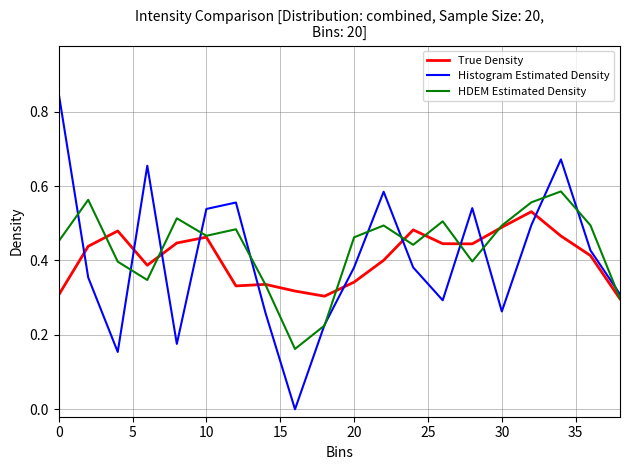

Which series has the largest range (max minus min)?

Histogram Estimated Density